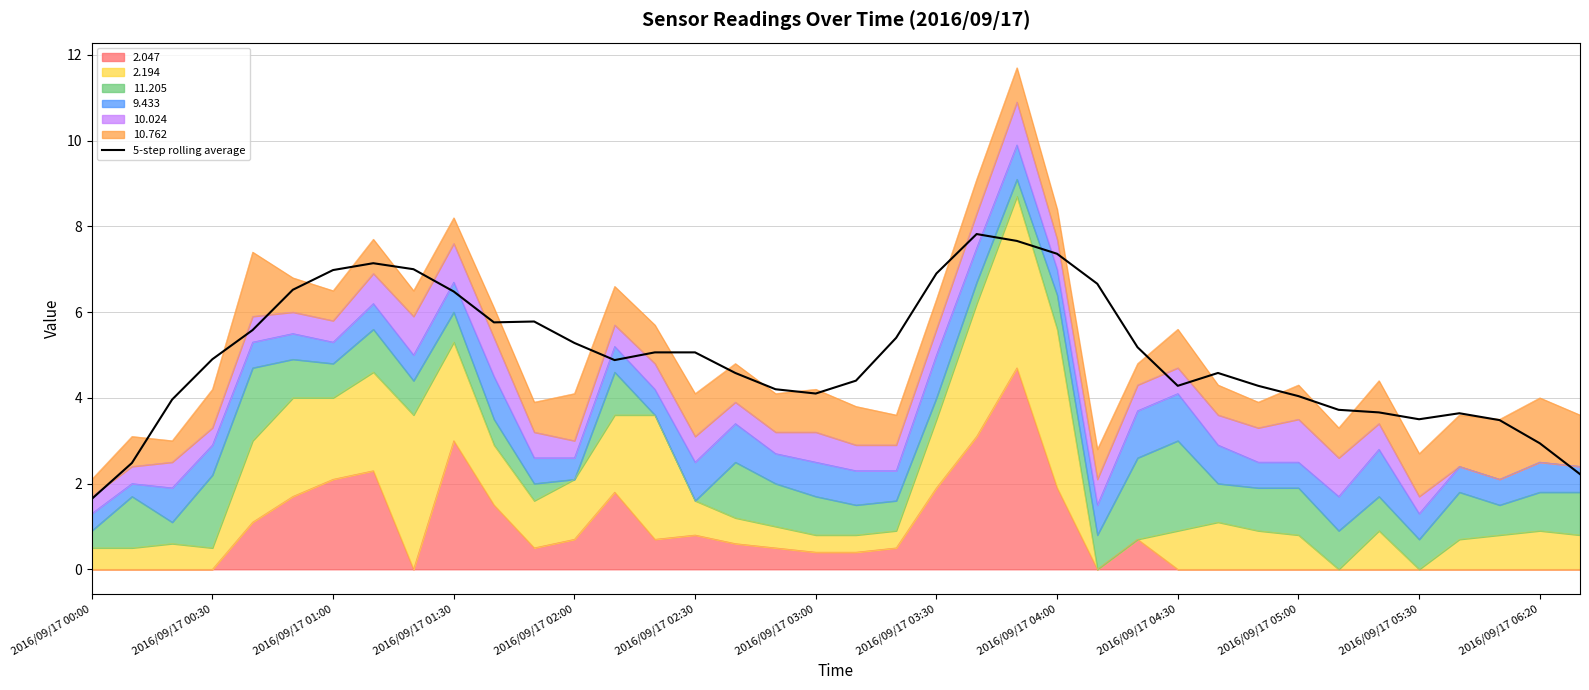

How many data points are less than 4?

10